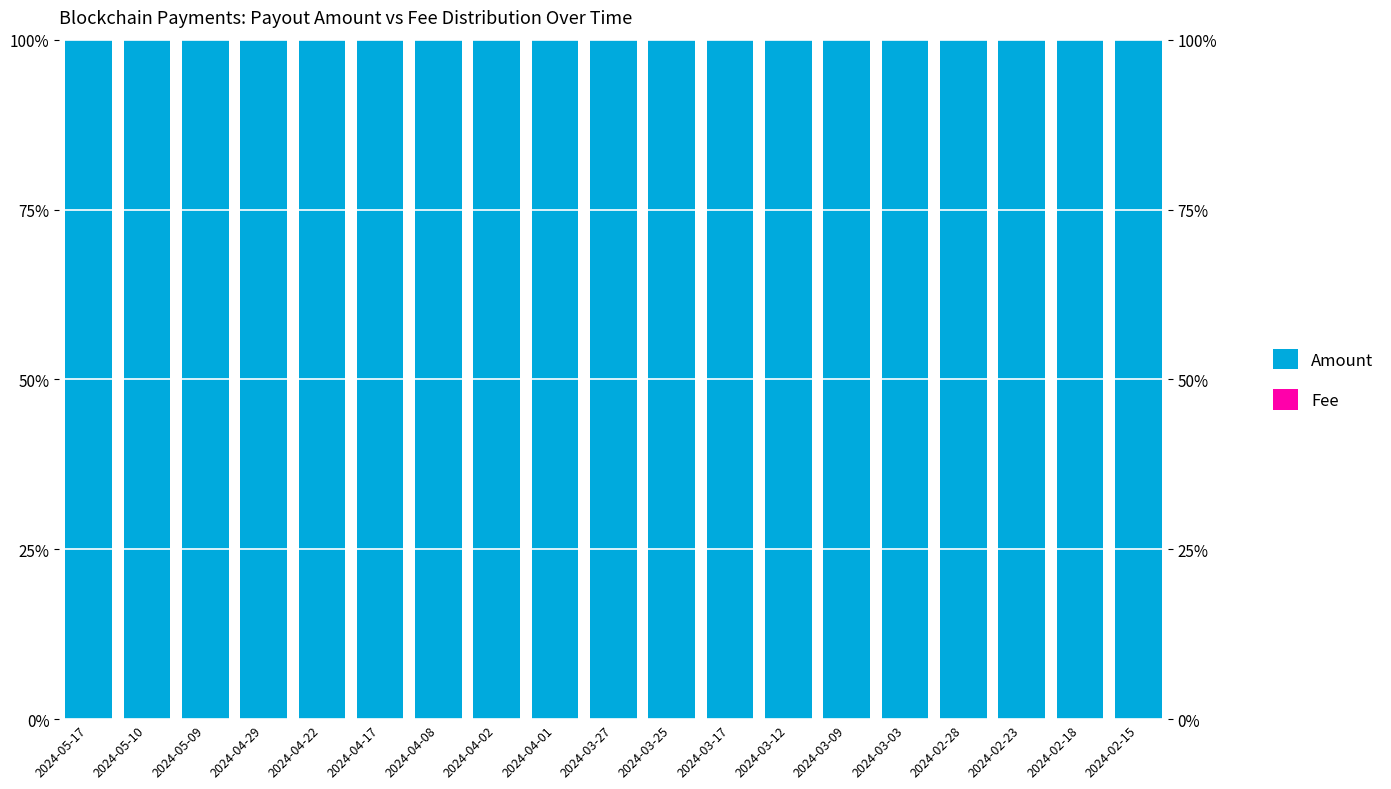

Is it true that Fee equals 0.0 at 2024-03-03?

True